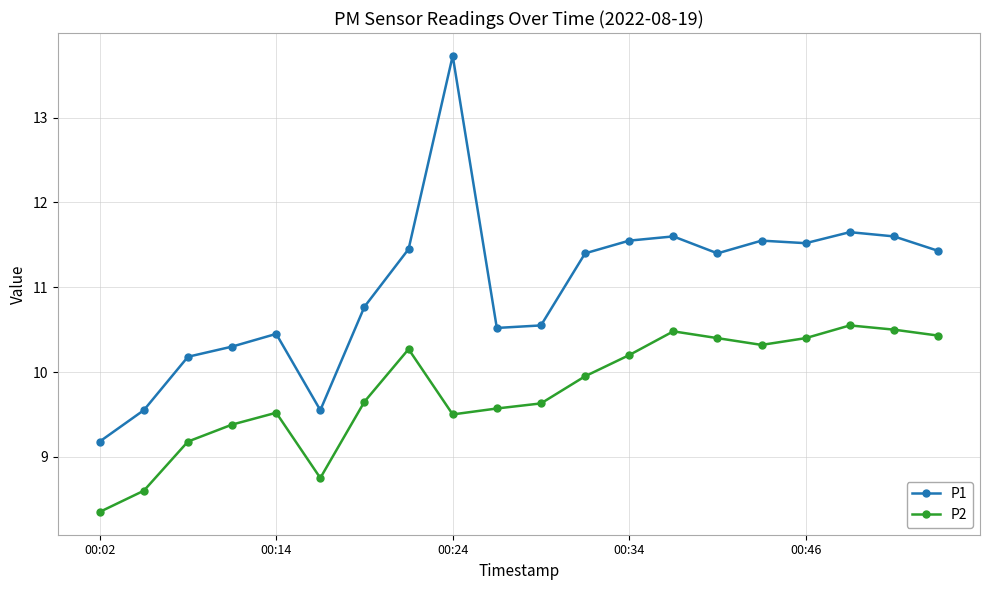

What is the maximum value shown in the chart?

13.7